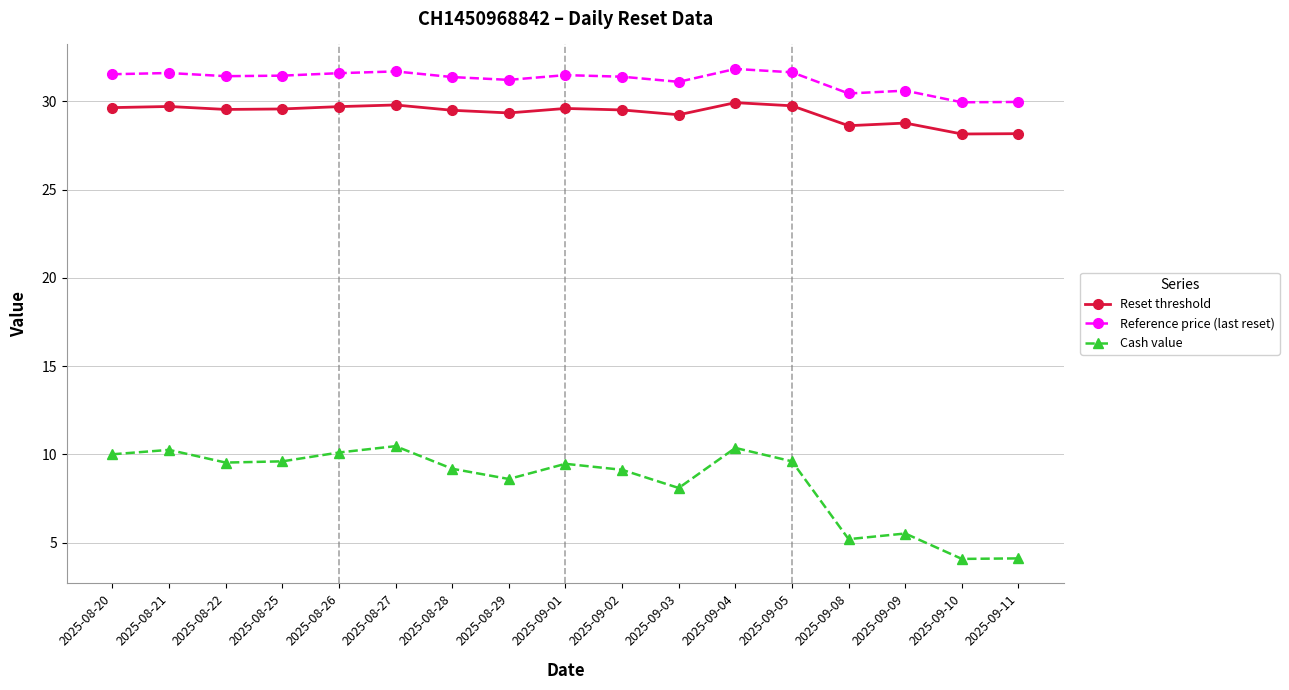

What are all the series names shown in the legend?

Reset threshold, Reference price (last reset), Cash value